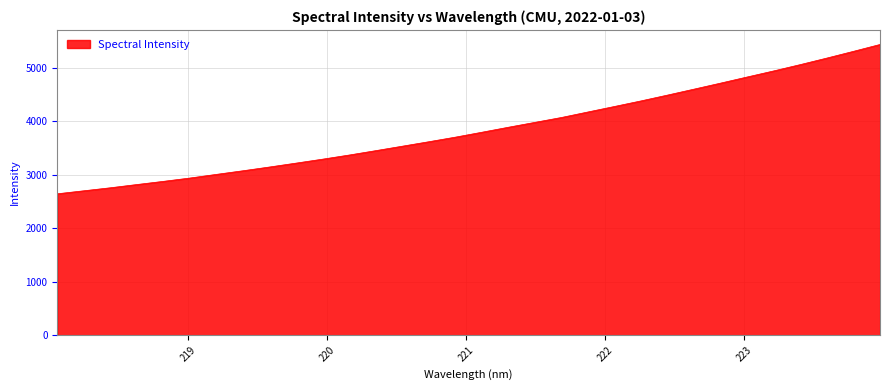

What is the smallest value displayed?

2646.6